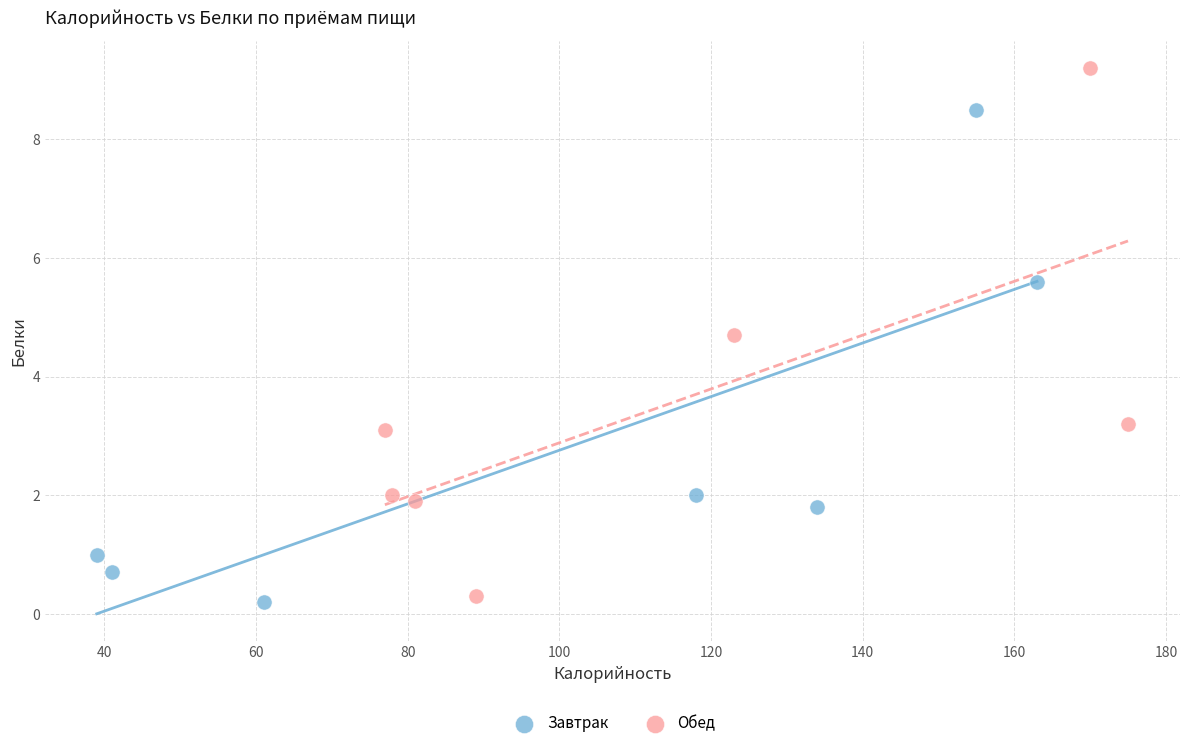

Which series reaches the maximum Y coordinate?

Обед